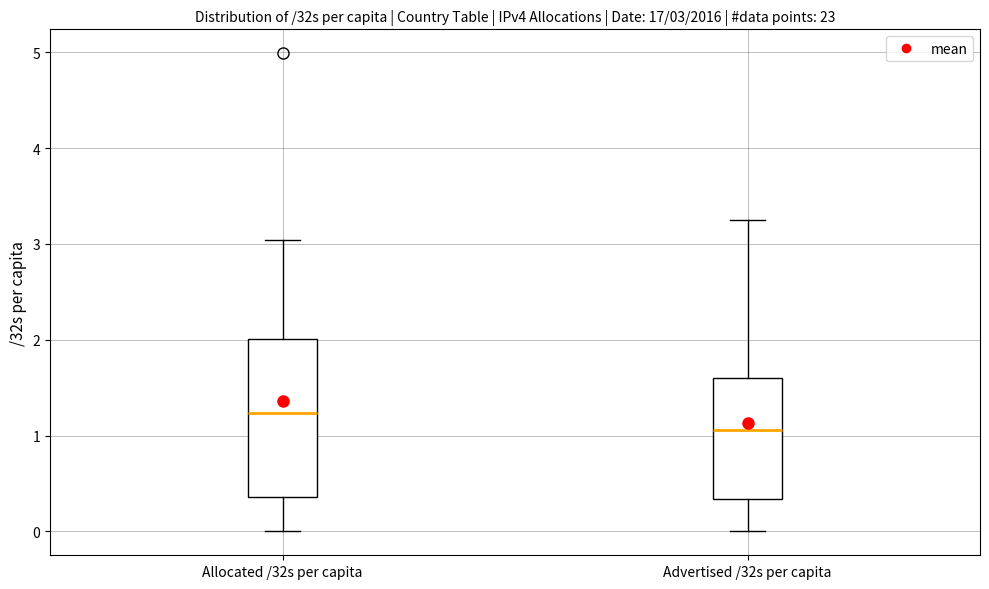

Which box has the highest median line?

Allocated /32s per capita